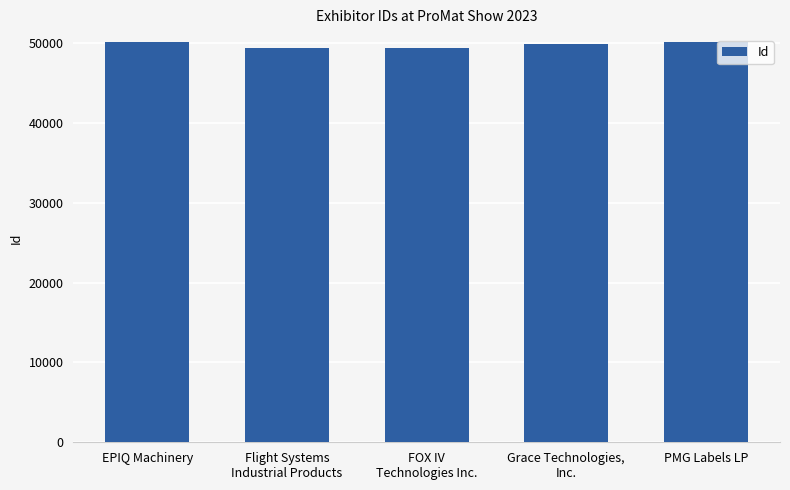

What is the approximate value at Grace Technologies,
Inc., to the nearest 50?

49800